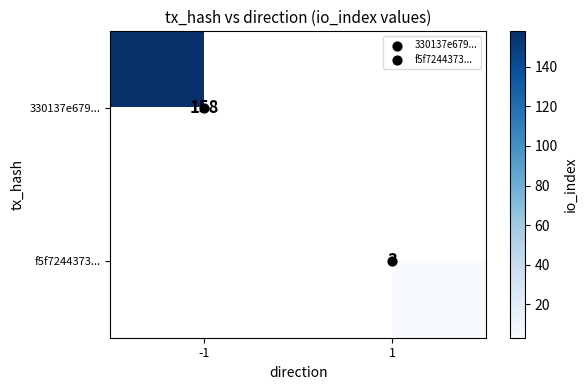

Count the number of categories in the chart.

2